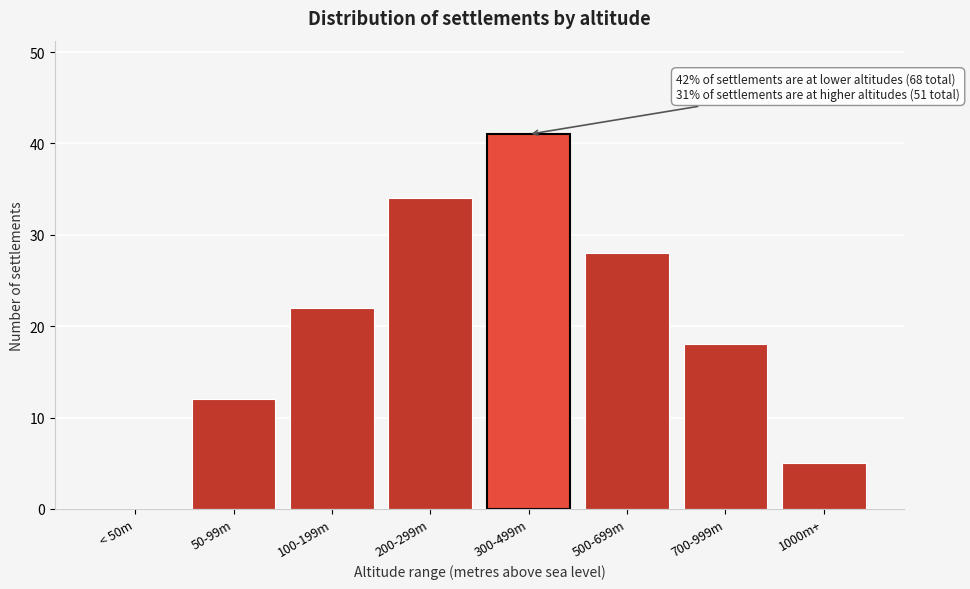

Reading left to right, what are all the values shown in this chart?

< 50m=0	50-99m=12	100-199m=22	200-299m=34	300-499m=41	500-699m=28	700-999m=18	1000m+=5